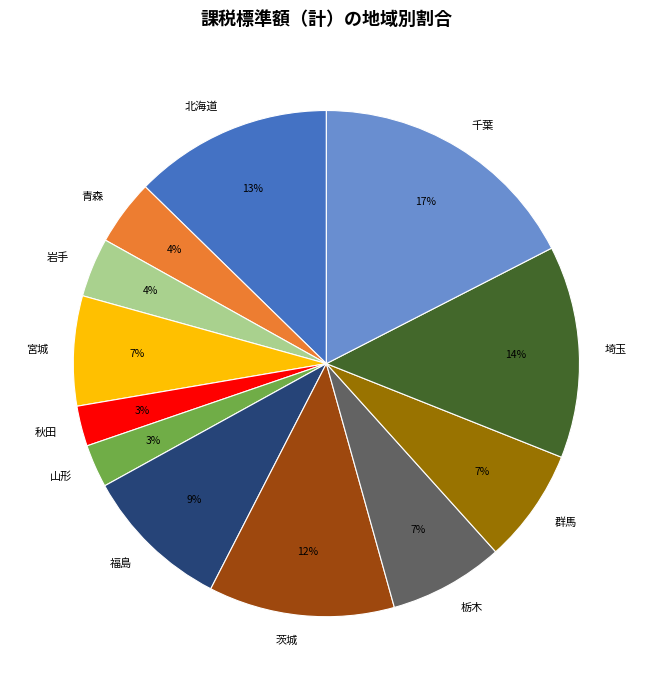

To the nearest percent, what percentage of the pie is 福島?

9%